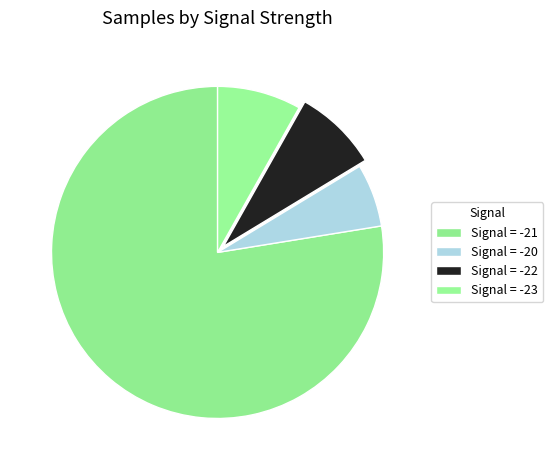

How many segments does this pie chart have?

4